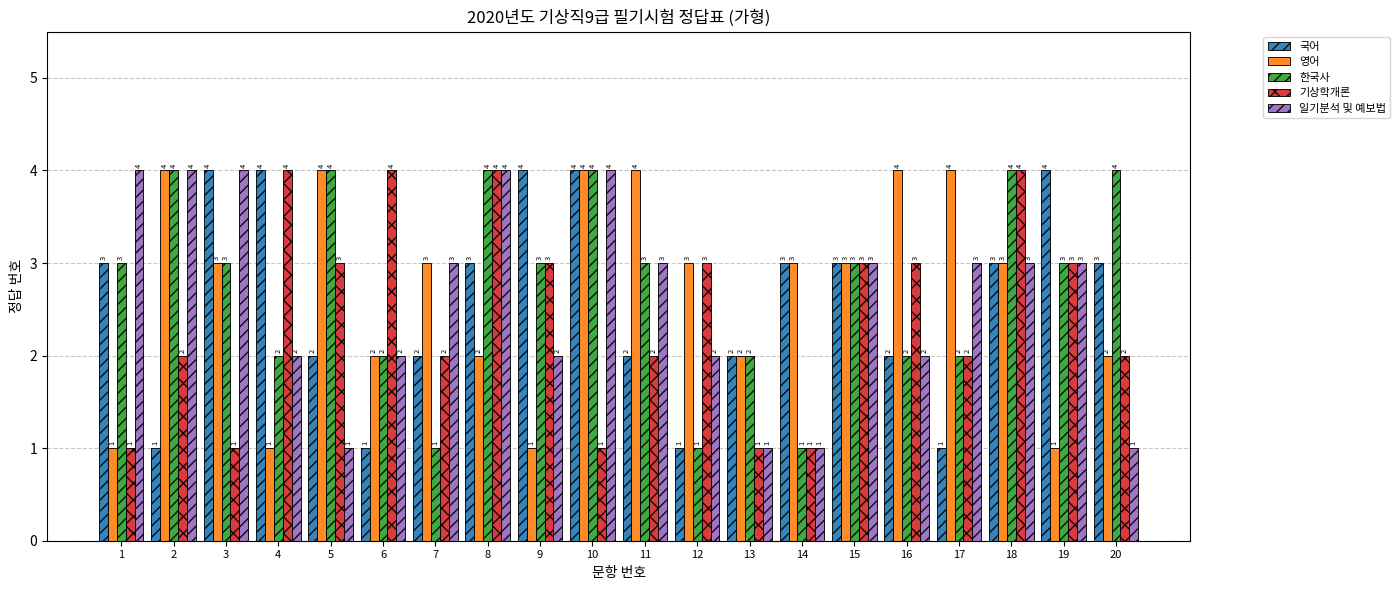

Read the 일기분석 및 예보법 value at 14.

1